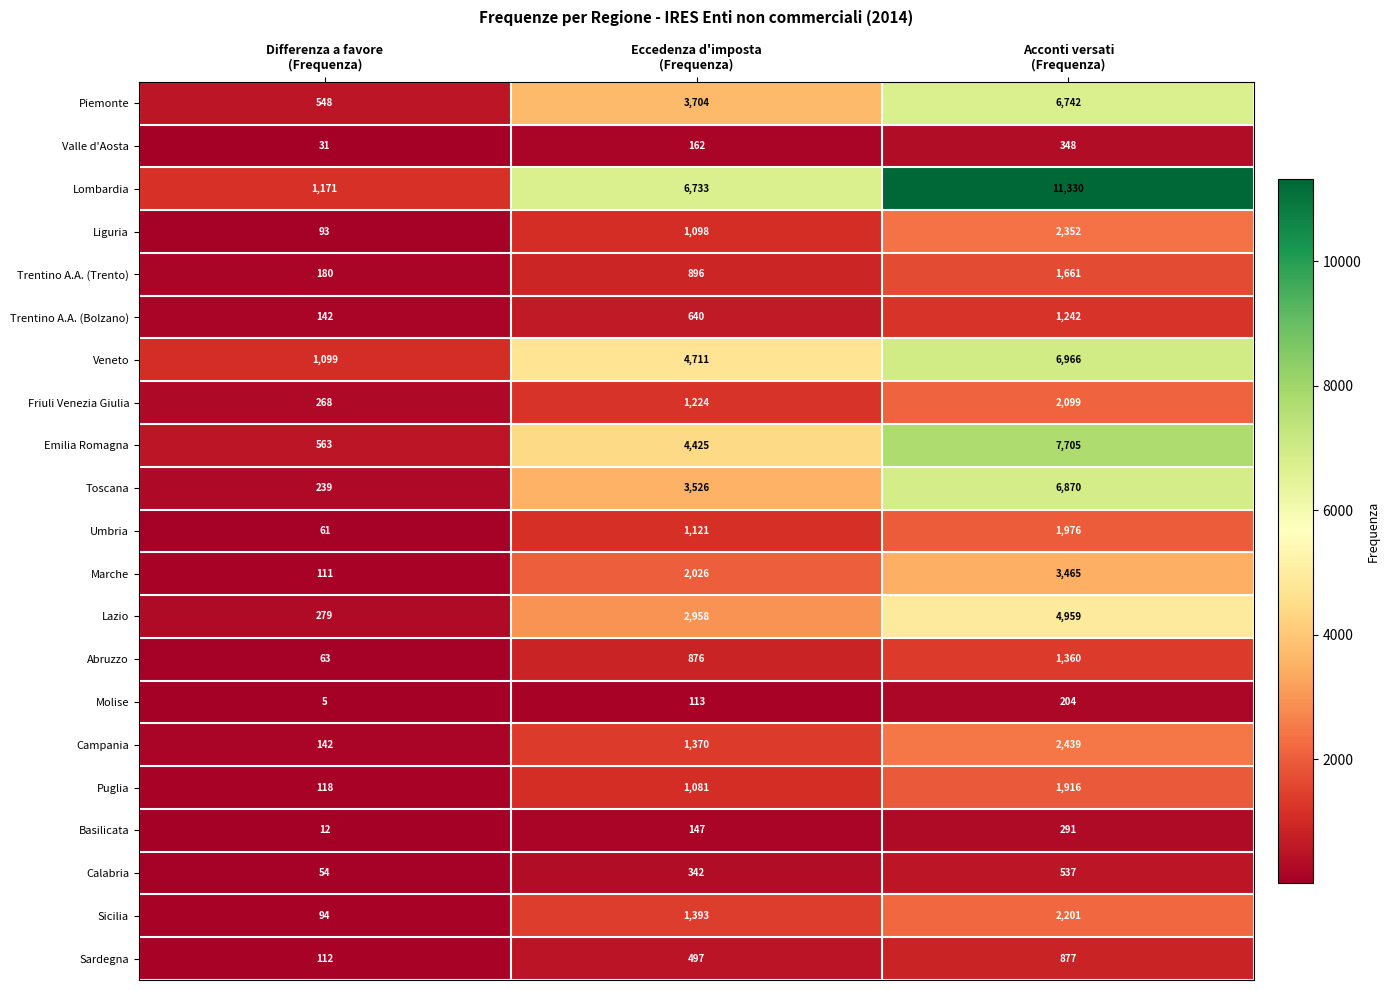

What is the difference between the maximum and second lowest values in the Campania series?

1069